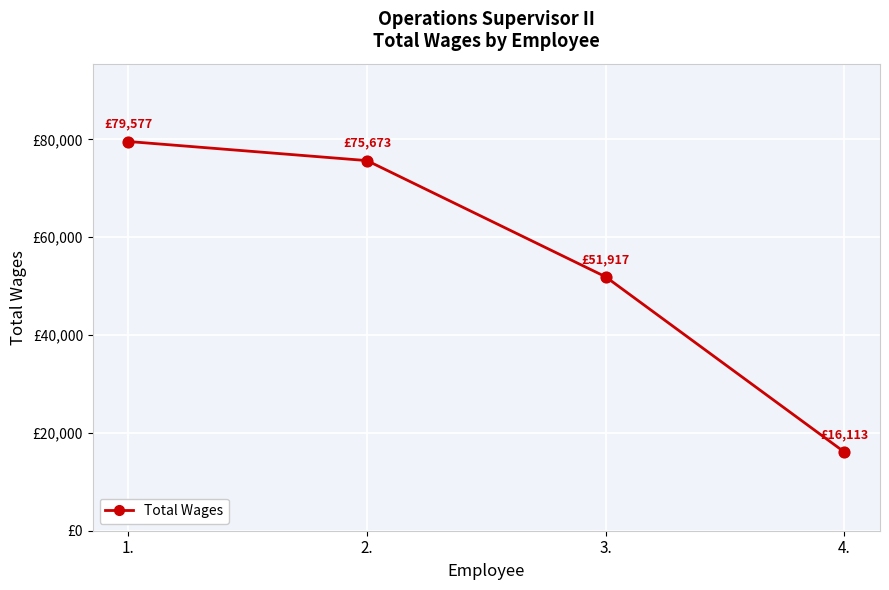

What is the ratio of the value at 2. to the value at 3.?

1.5